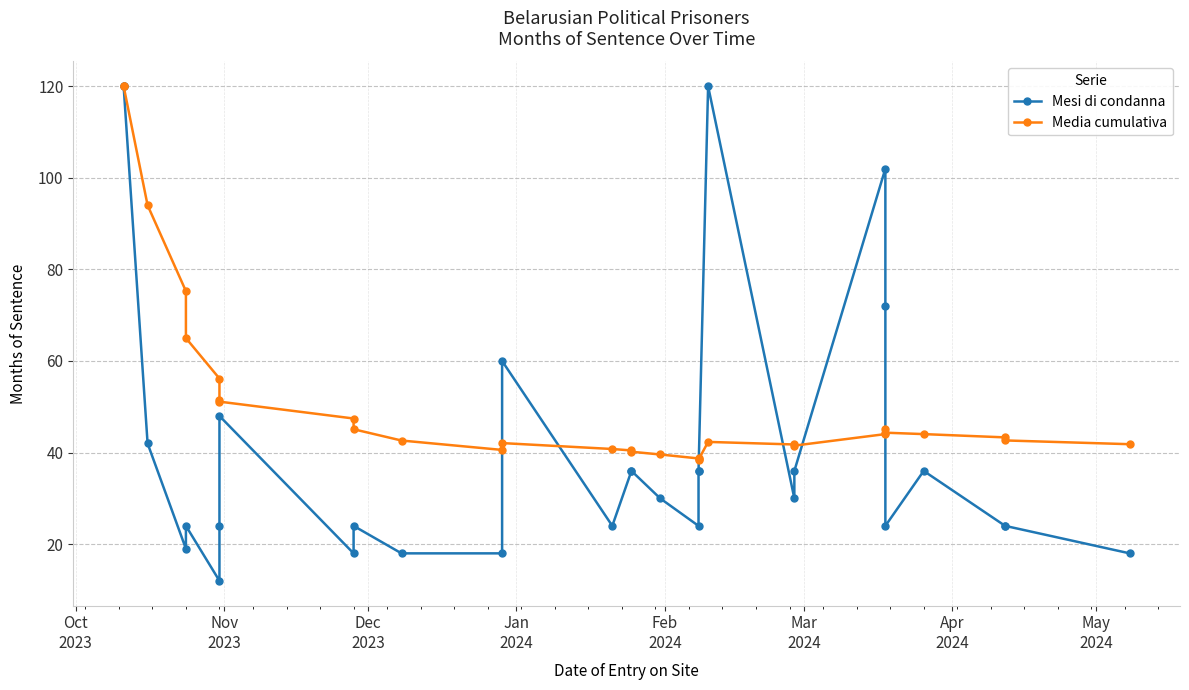

At which label does Mesi di condanna first exceed 30?

Oct
2023